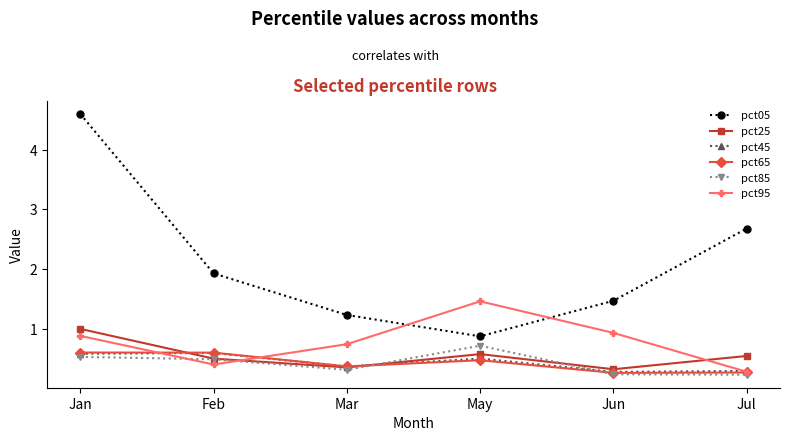

The value of pct05 at Jan is 4.6. True or false?

True